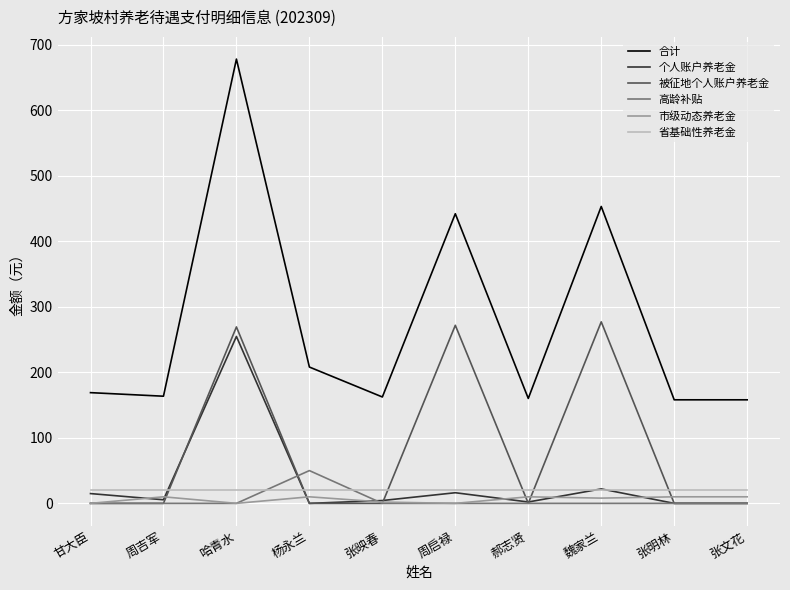

Which series has the widest spread of values?

合计